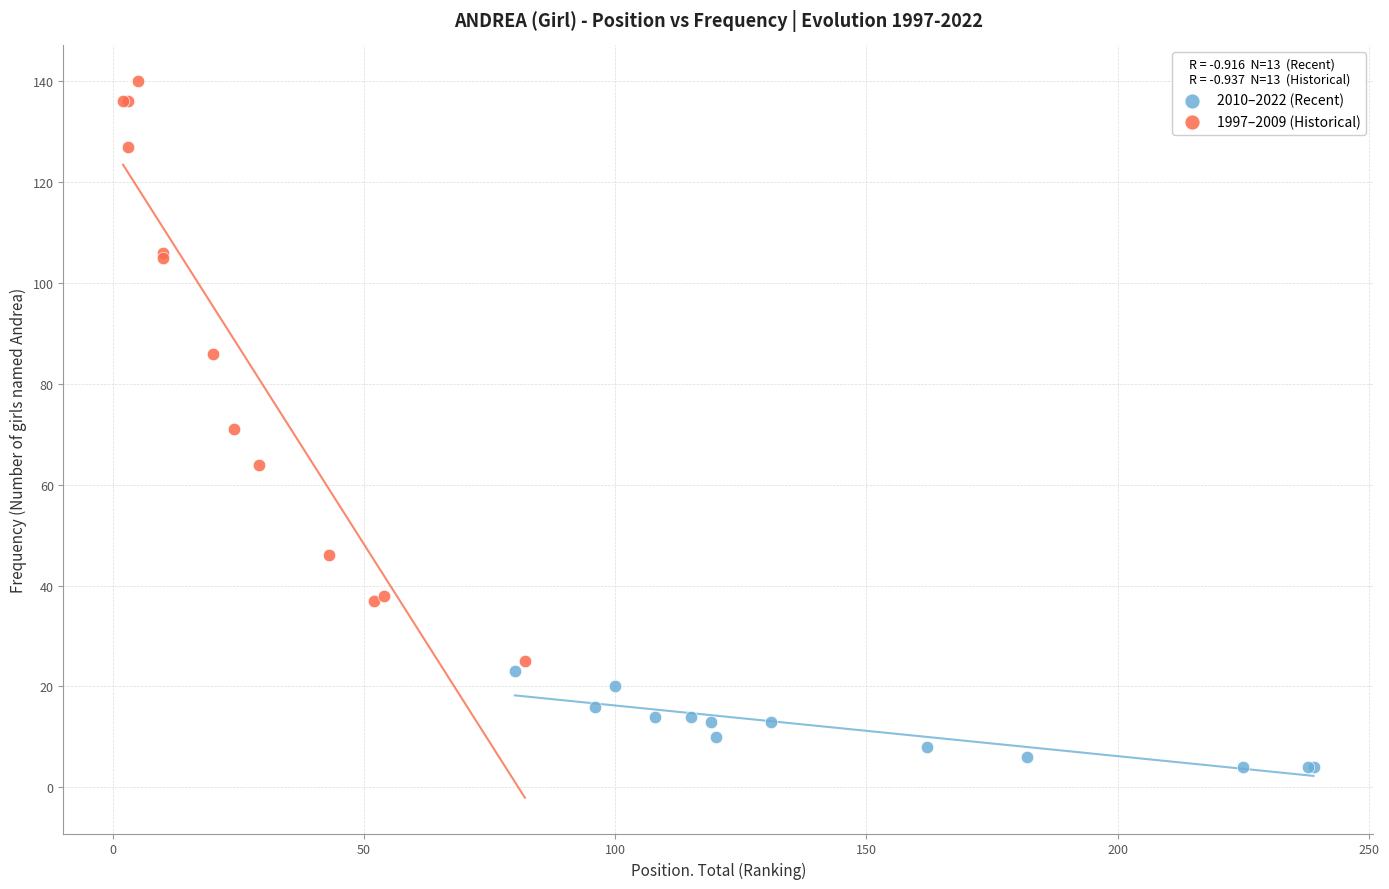

Which series has the largest Y range (max minus min)?

1997–2009 (Historical)